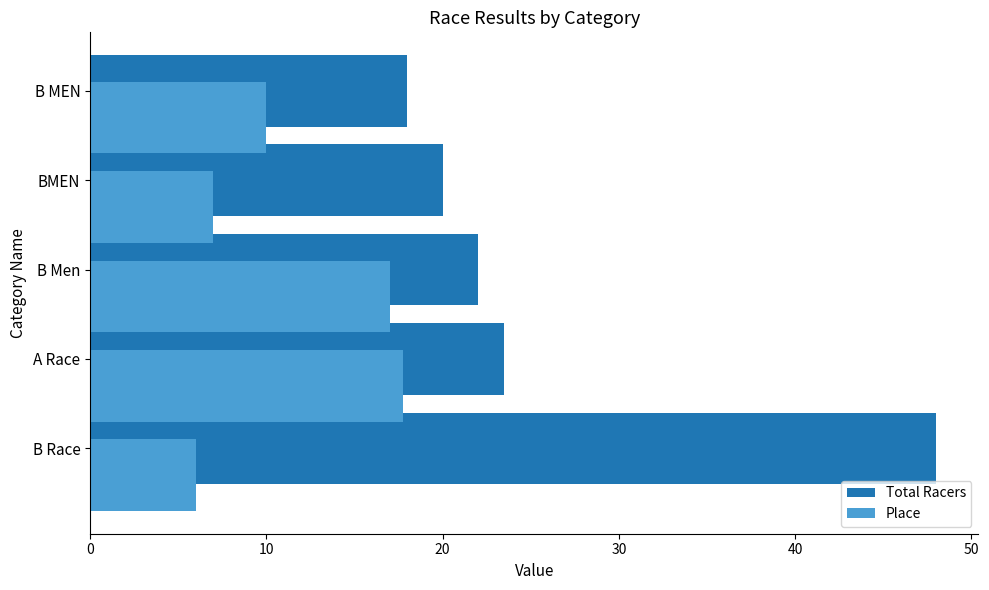

List the series in order of their peak value, lowest first.

Place, Total Racers